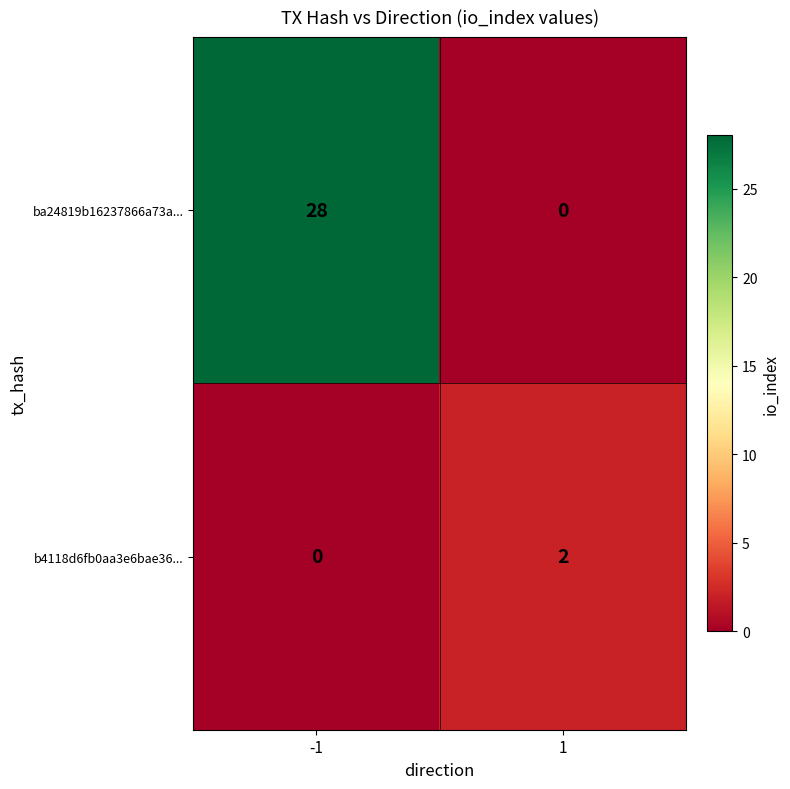

What is the difference between the highest and lowest values at -1?

28